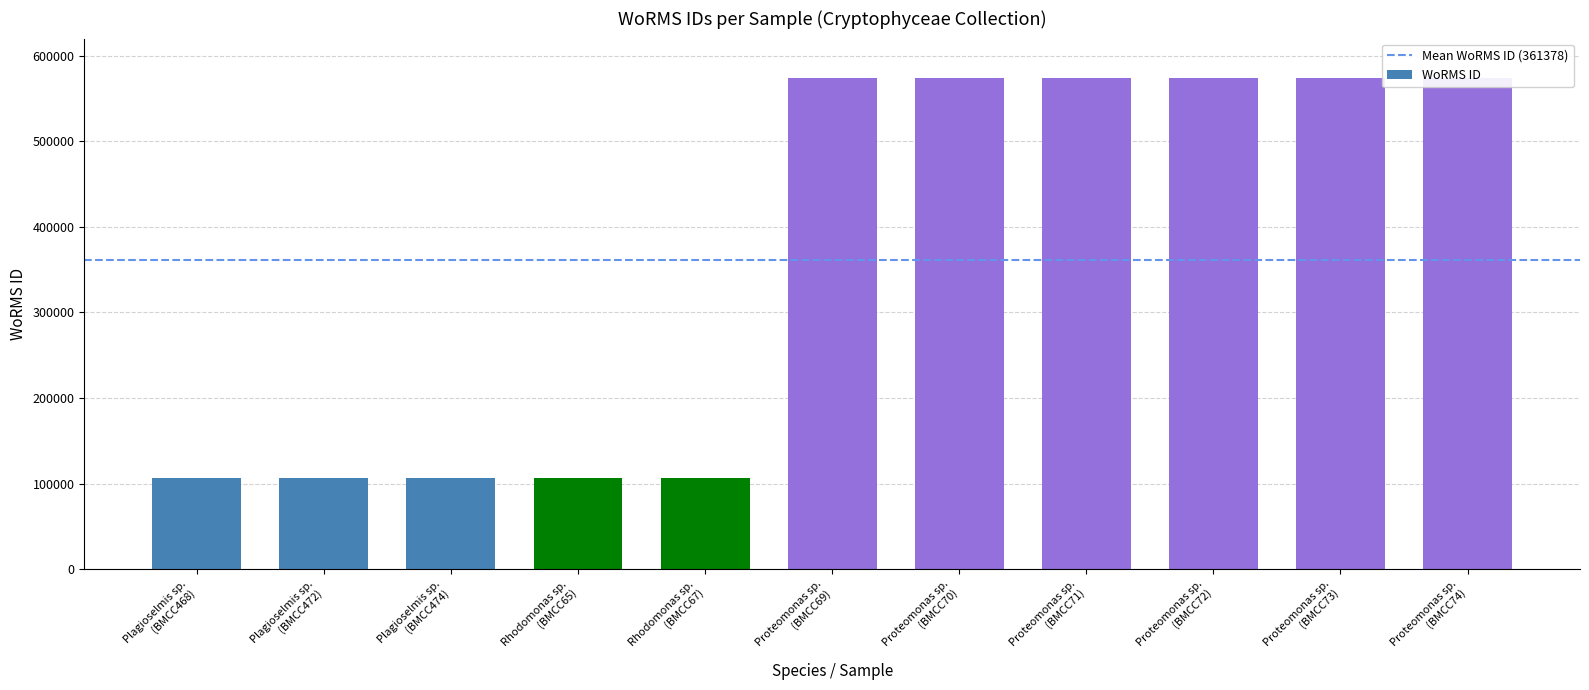

Count the number of categories in the chart.

11